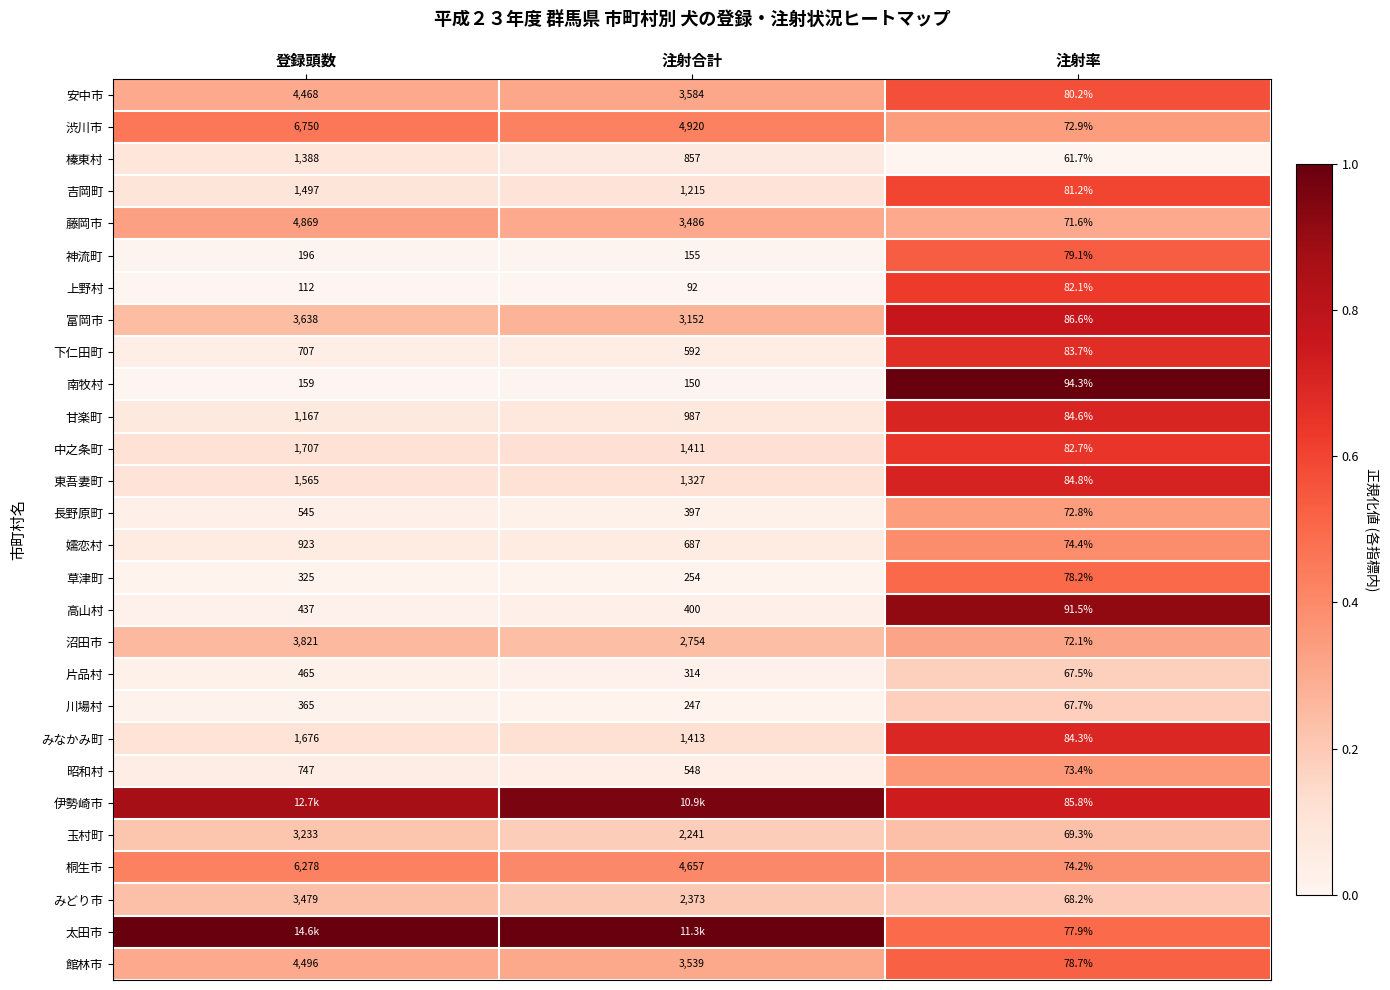

List the labels in order of 藤岡市 value, largest first.

登録頭数, 注射合計, 注射率